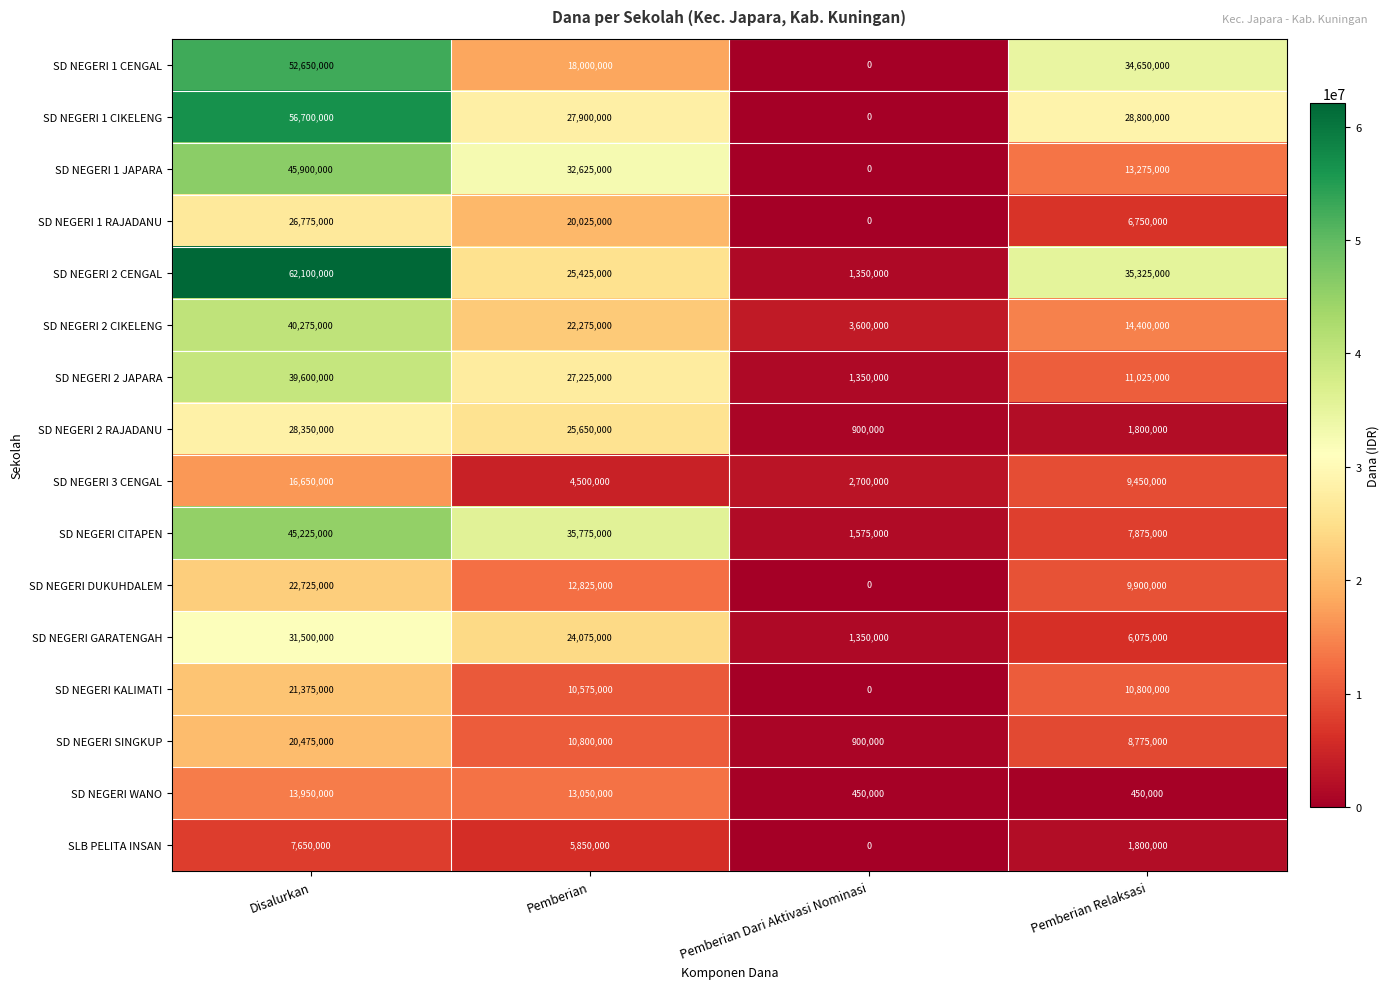

List the series in order of their peak value, lowest first.

SLB PELITA INSAN, SD NEGERI WANO, SD NEGERI 3 CENGAL, SD NEGERI SINGKUP, SD NEGERI KALIMATI, SD NEGERI DUKUHDALEM, SD NEGERI 1 RAJADANU, SD NEGERI 2 RAJADANU, SD NEGERI GARATENGAH, SD NEGERI 2 JAPARA, SD NEGERI 2 CIKELENG, SD NEGERI CITAPEN, SD NEGERI 1 JAPARA, SD NEGERI 1 CENGAL, SD NEGERI 1 CIKELENG, SD NEGERI 2 CENGAL